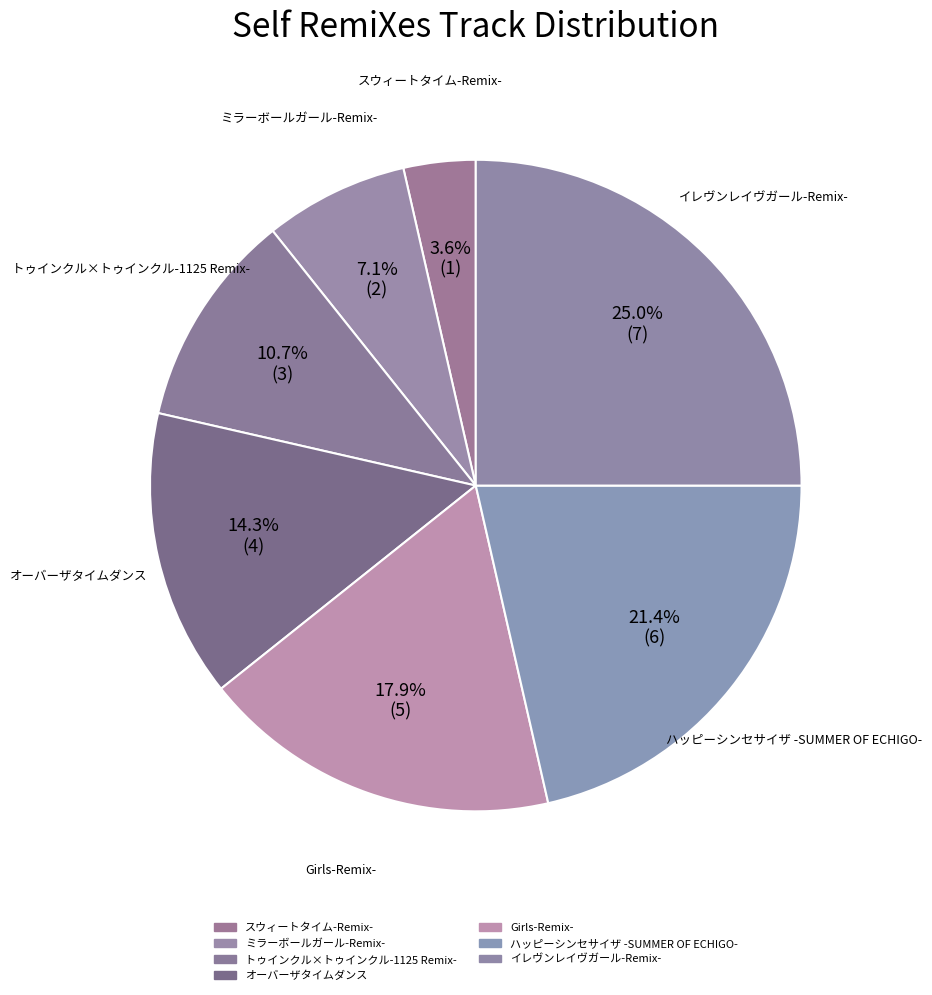

True or false: オーバーザタイムダンス accounts for 14% of the total.

True